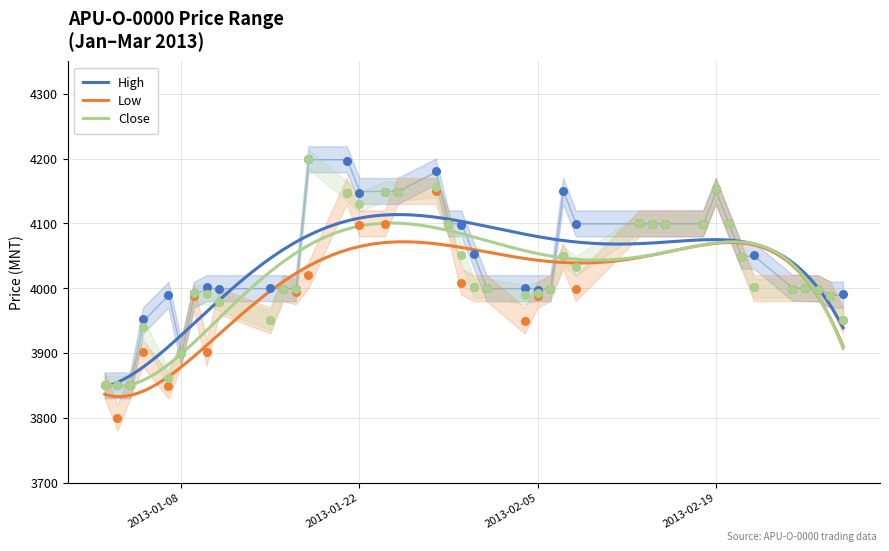

Which series contains the highest Y value?

High